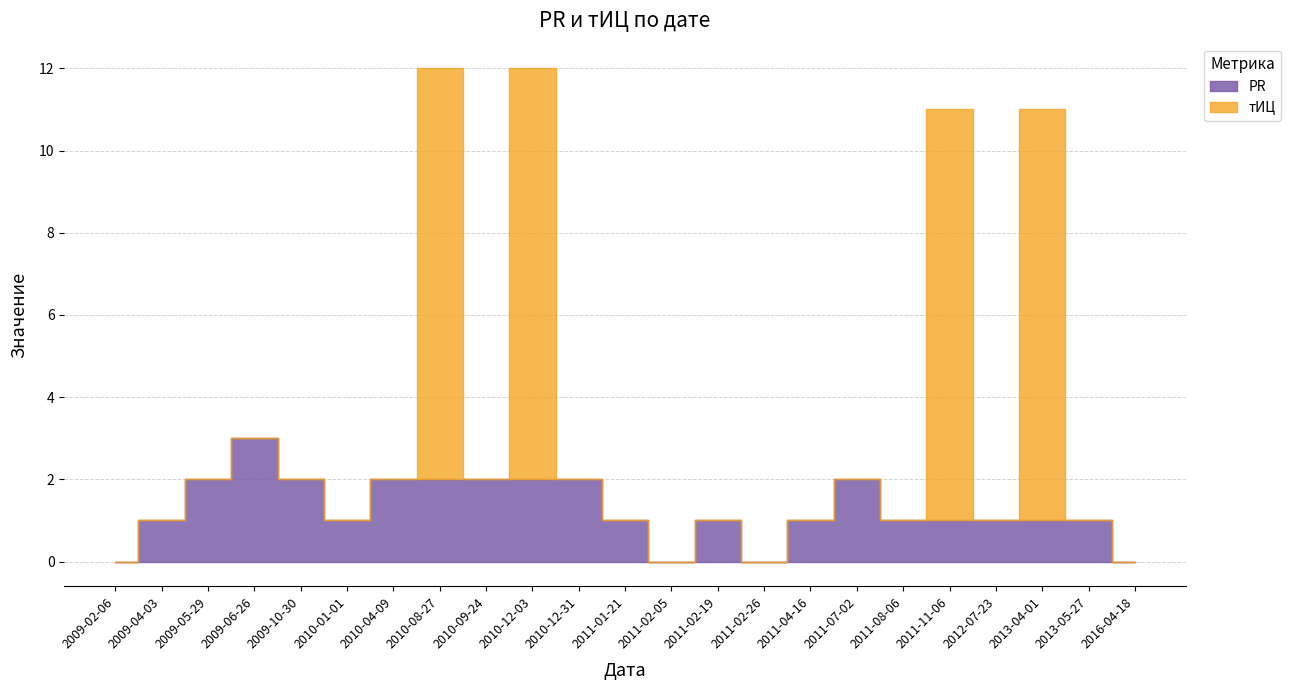

At 2010-08-27, list the series in order from smallest to largest.

PR, тИЦ